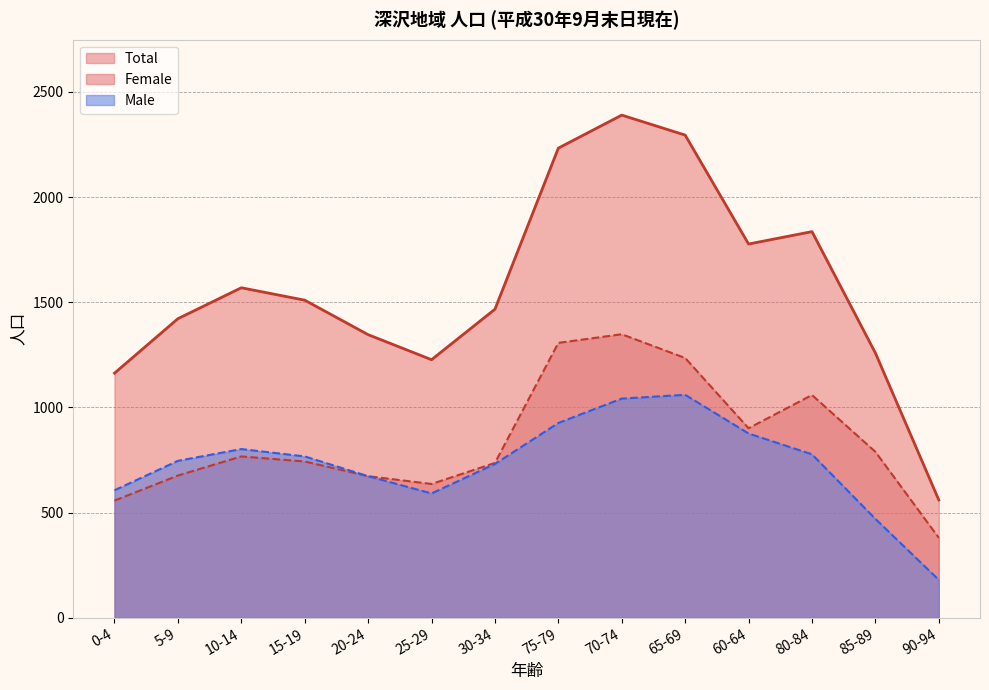

Is it true that Male equals 303 at 25-29?

False